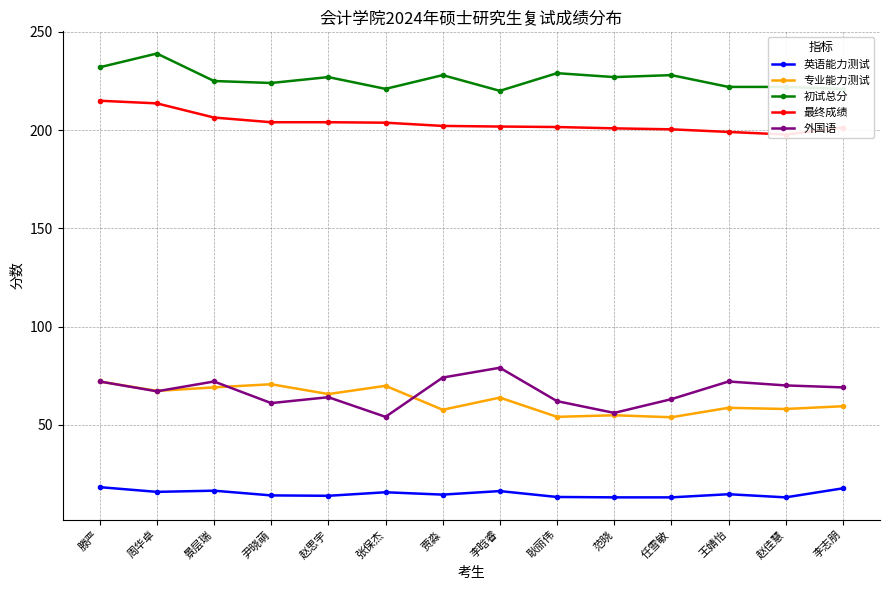

Where is the first local maximum for 外国语?

景层瑞